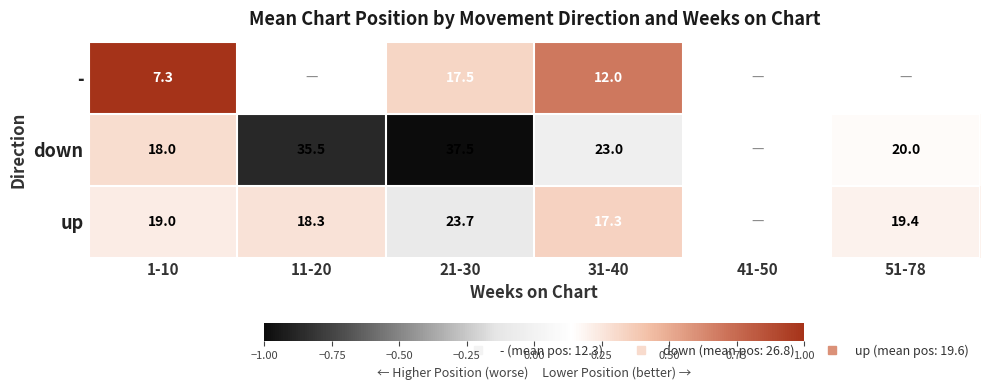

How many series are shown in this chart?

3